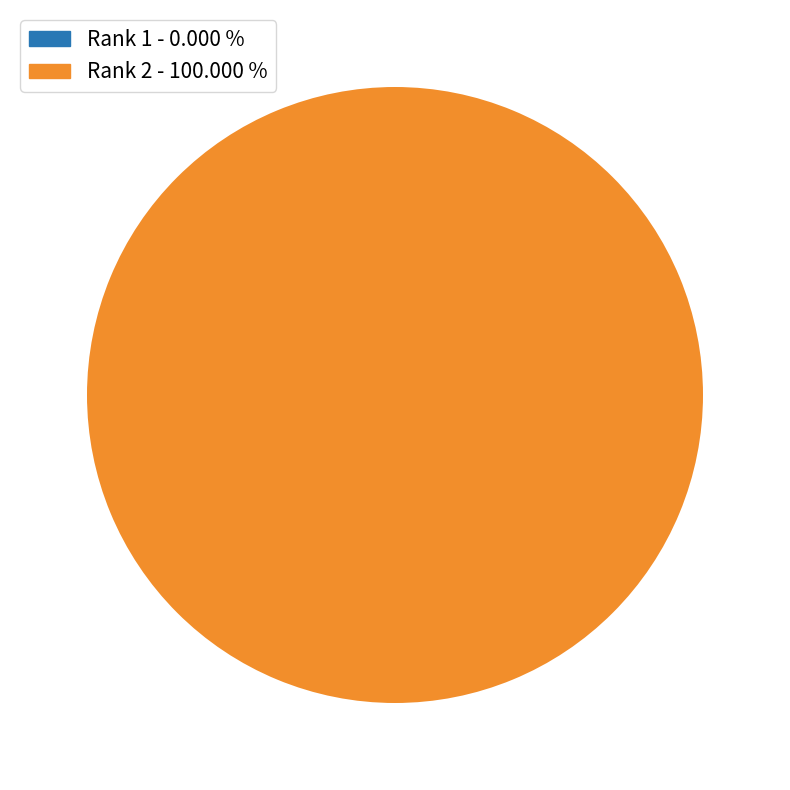

Is there any slice that represents more than half of the pie?

Yes